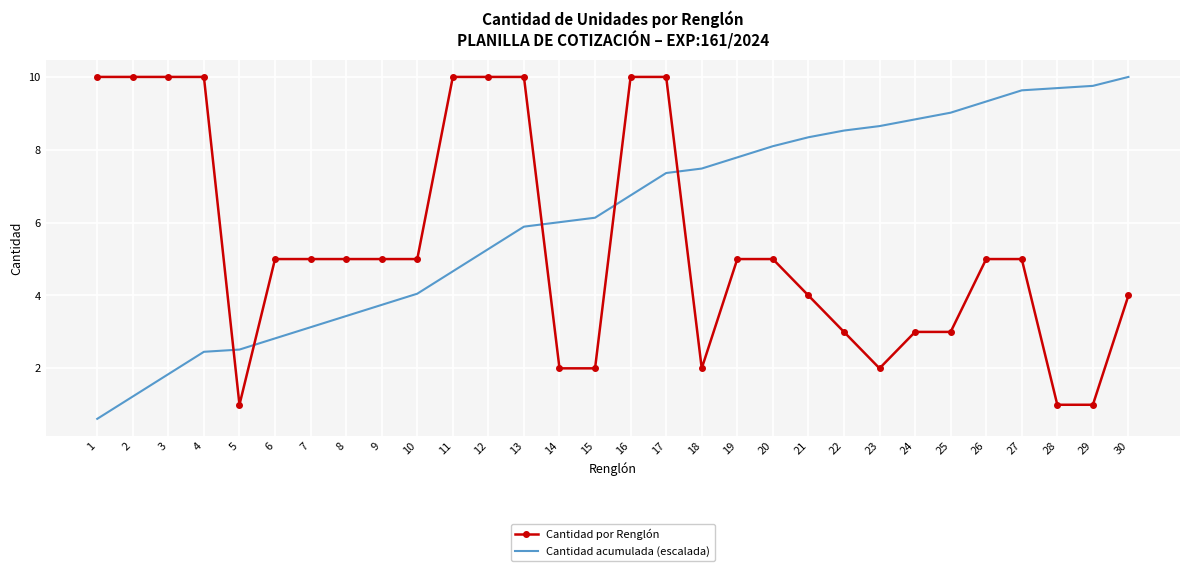

What is the total value across all series at 14?

8.0